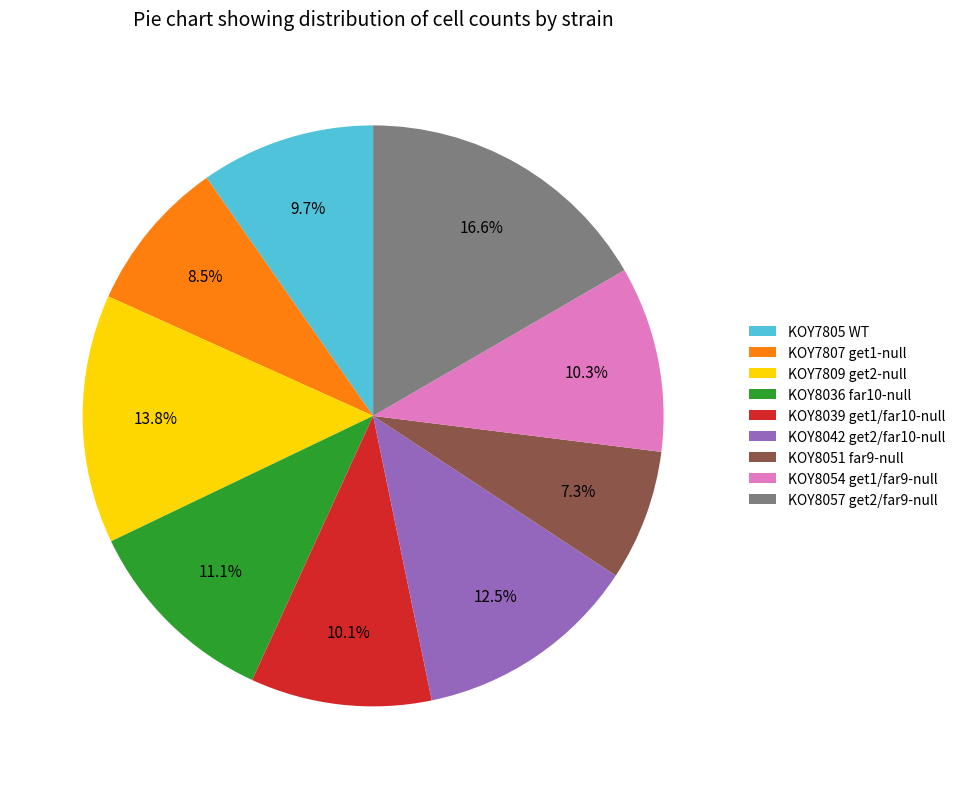

Approximately how many times larger is the value at KOY7805 WT compared to KOY7809 get2-null?

0.7